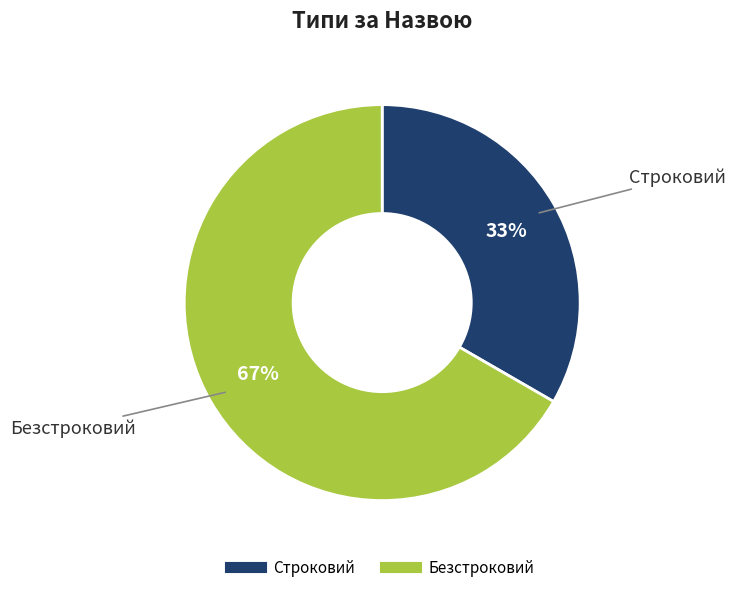

Do Строковий and Безстроковий together represent more than half of the pie?

Yes